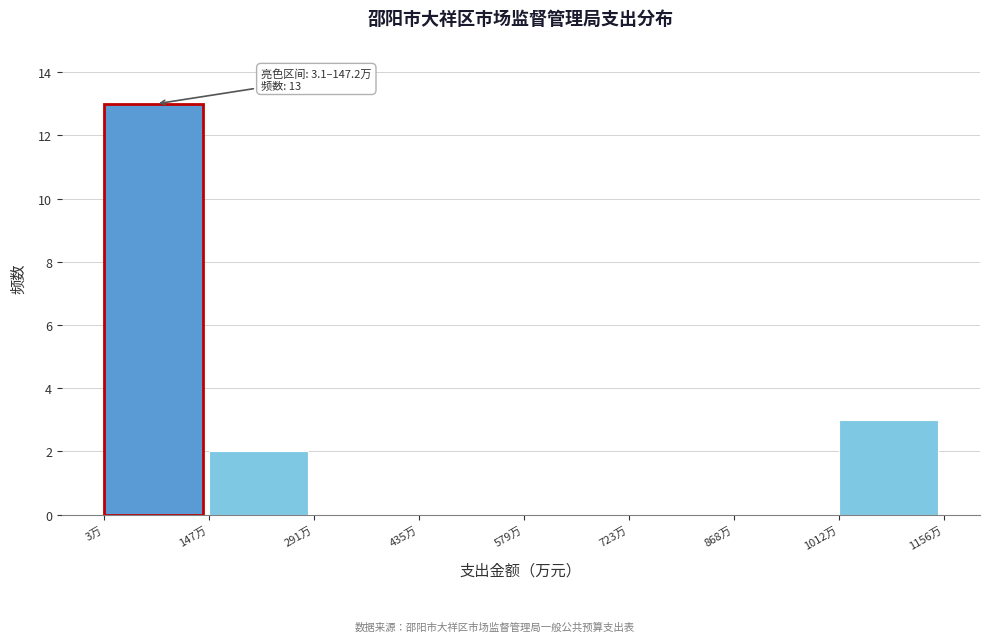

Over which range of the x-axis is the bar tallest?

0 to 140